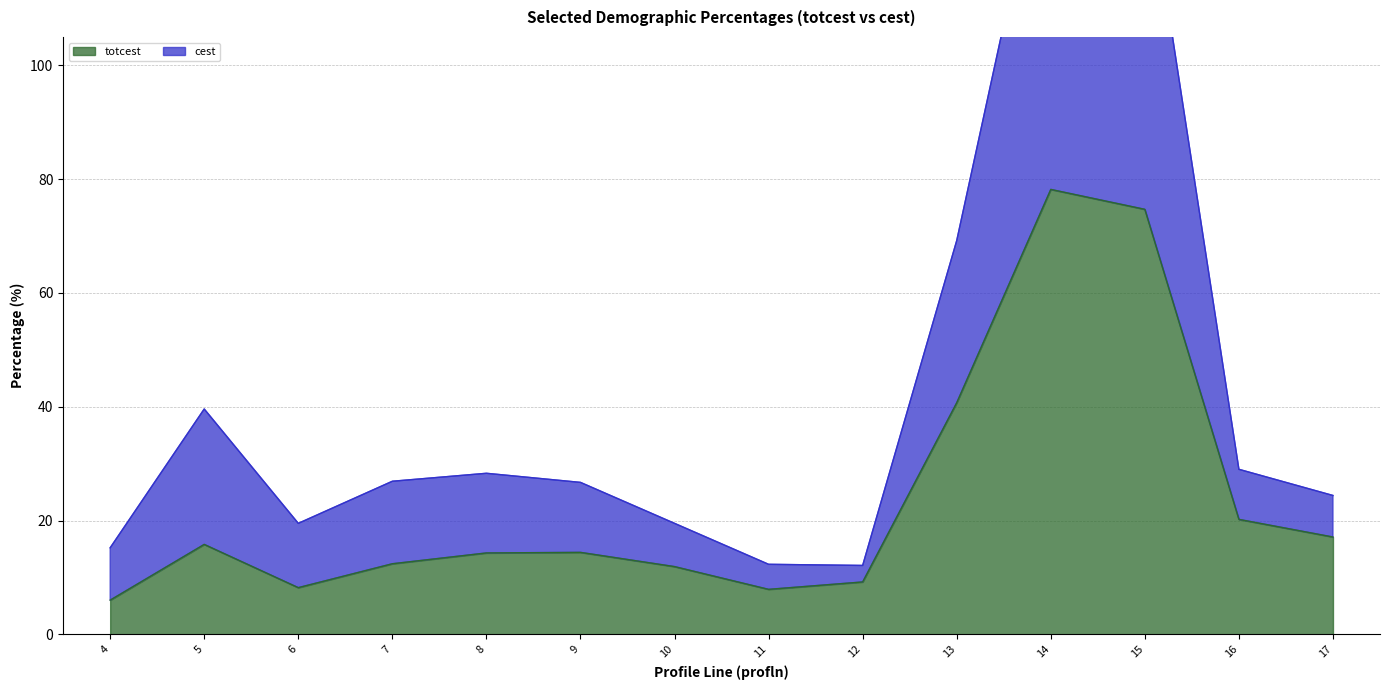

Reading right to left, list all the values displayed in this chart.

totcest: 17.1	20.2	74.7	78.2	40.7	9.2	7.9	11.9	14.4	14.3	12.4	8.2	15.8	6.0
cest: 24.4	29.0	136.7	145.2	69.2	12.1	12.3	19.5	26.7	28.3	26.9	19.5	39.6	15.2